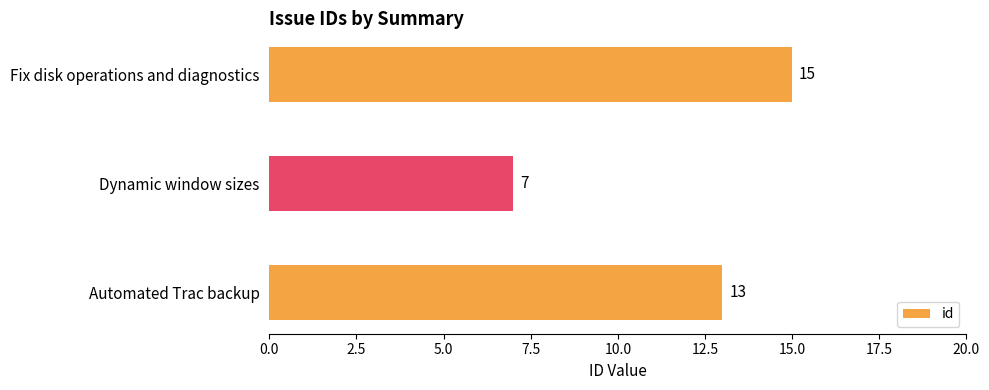

The chart shows a value of 11 at Dynamic window sizes. True or false?

False